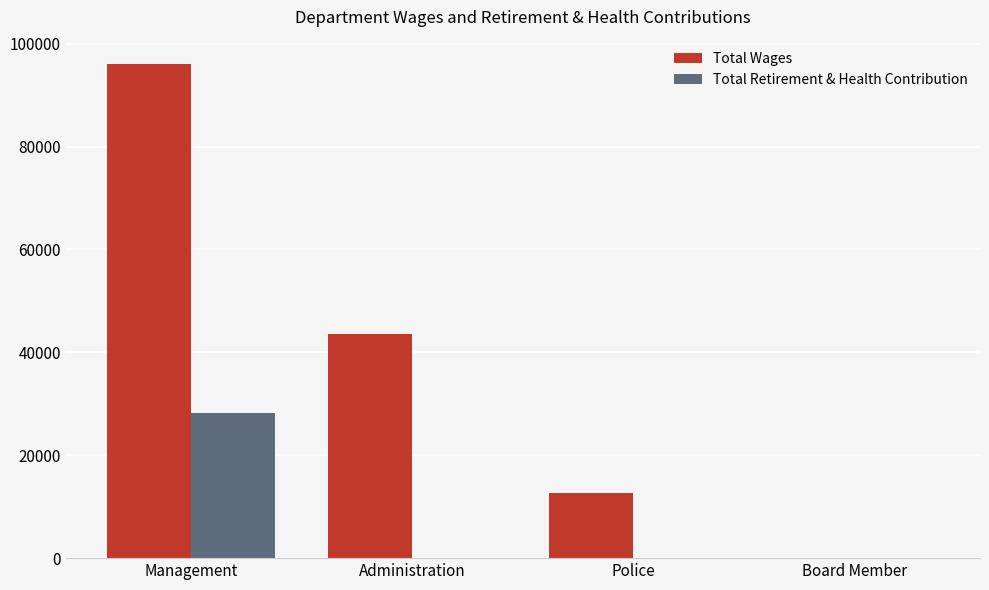

Reading left to right, transcribe all the data shown in this chart.

Total Wages: 95992	43500	12705	0
Total Retirement & Health Contribution: 28166	0	0	0